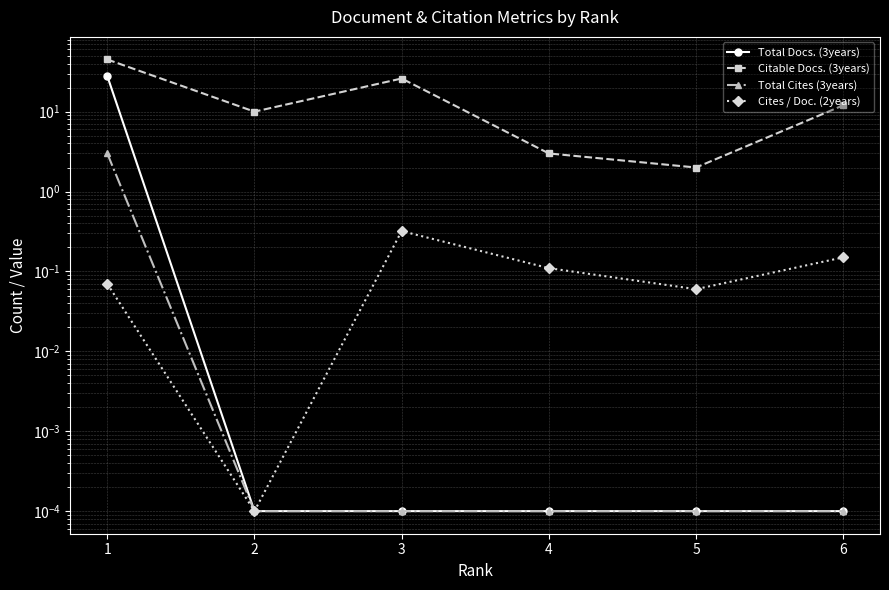

Reading right to left, transcribe all the data shown in this chart.

Total Docs. (3years): 6=0.0	5=0.0	4=0.0	3=0.0	2=0.0	1=28.0
Citable Docs. (3years): 6=12.0	5=2.0	4=3.0	3=26.0	2=10.0	1=45.0
Total Cites (3years): 6=0.0	5=0.0	4=0.0	3=0.0	2=0.0	1=3.0
Cites / Doc. (2years): 6=0.1	5=0.1	4=0.1	3=0.3	2=0.0	1=0.1